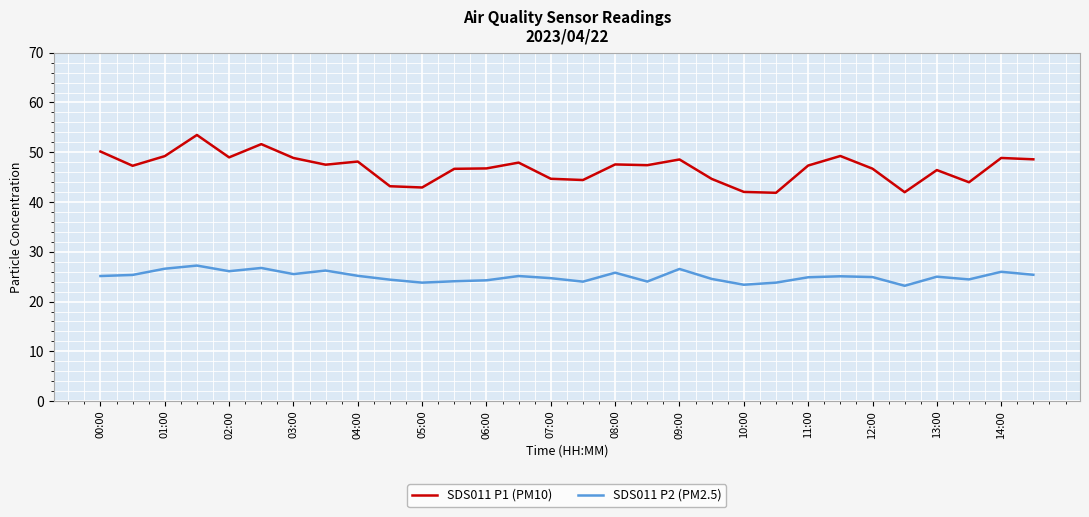

Is this an area chart (filled region under the line)?

No